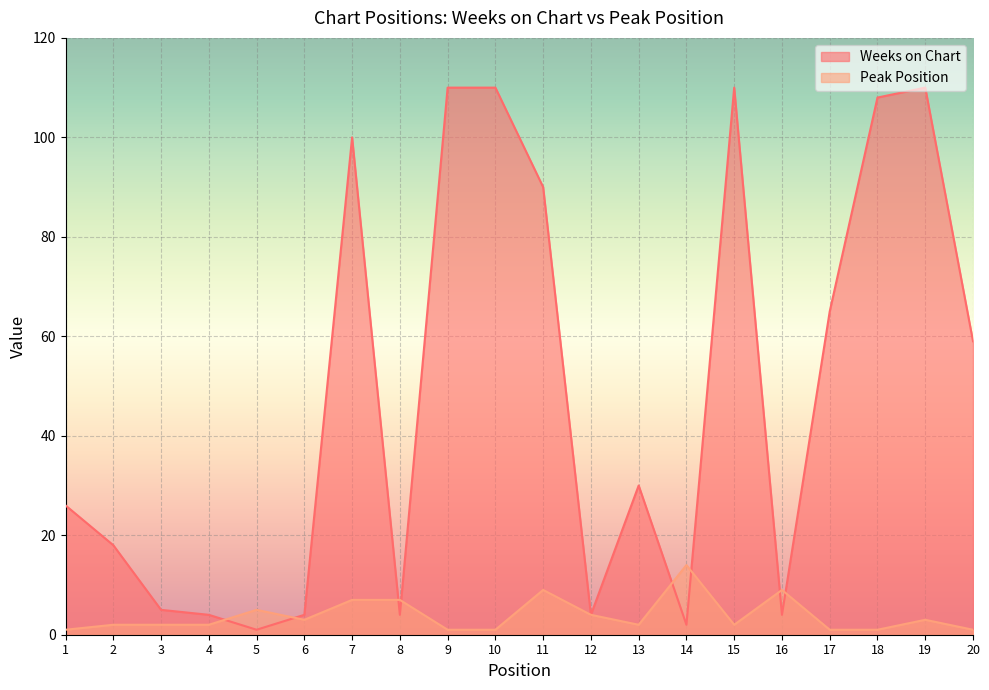

In Weeks on Chart, how many points are lower than both neighbors (excluding endpoints)?

5